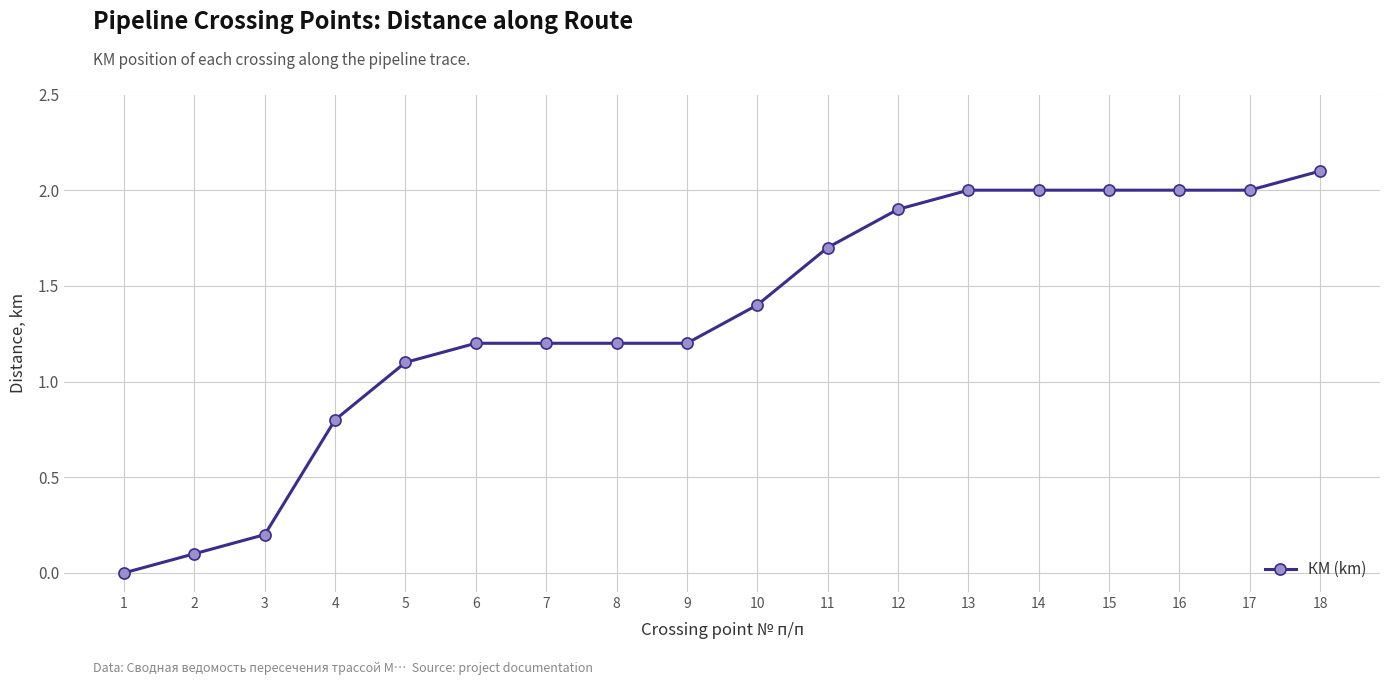

What is the sum of all values?

24.1